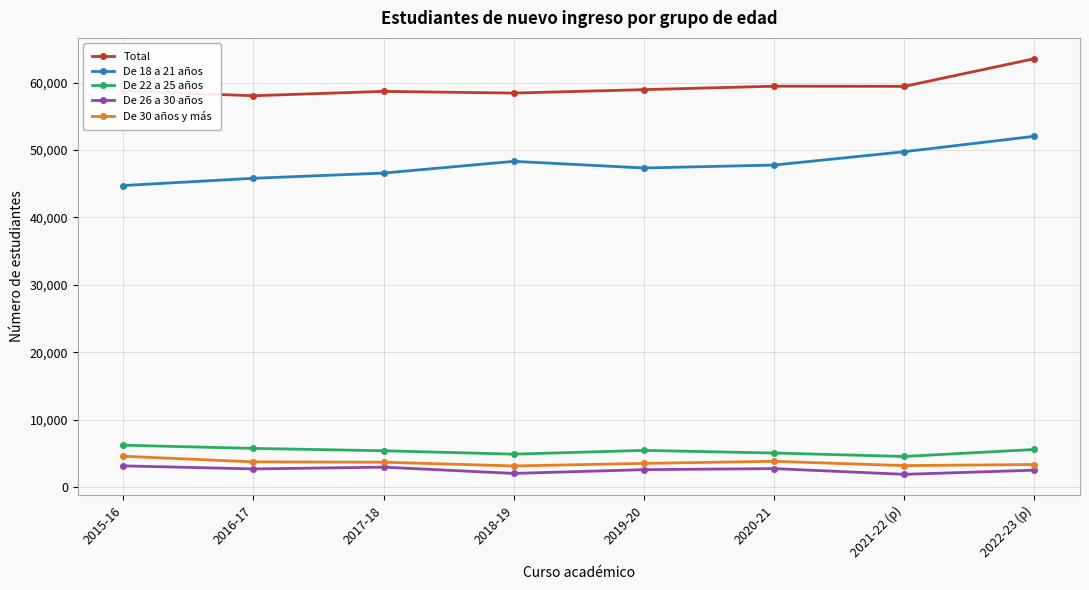

True or false: De 30 años y más has a value of 3714 at 2017-18.

True